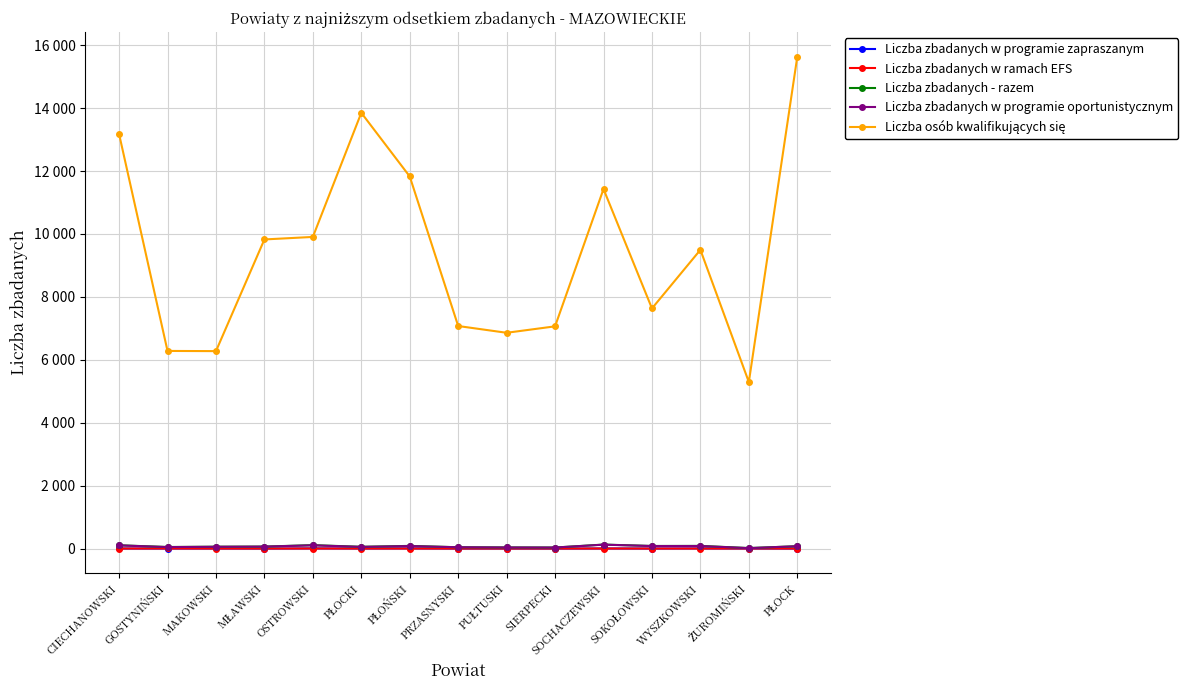

What is the lowest value of the Liczba zbadanych - razem series?

15